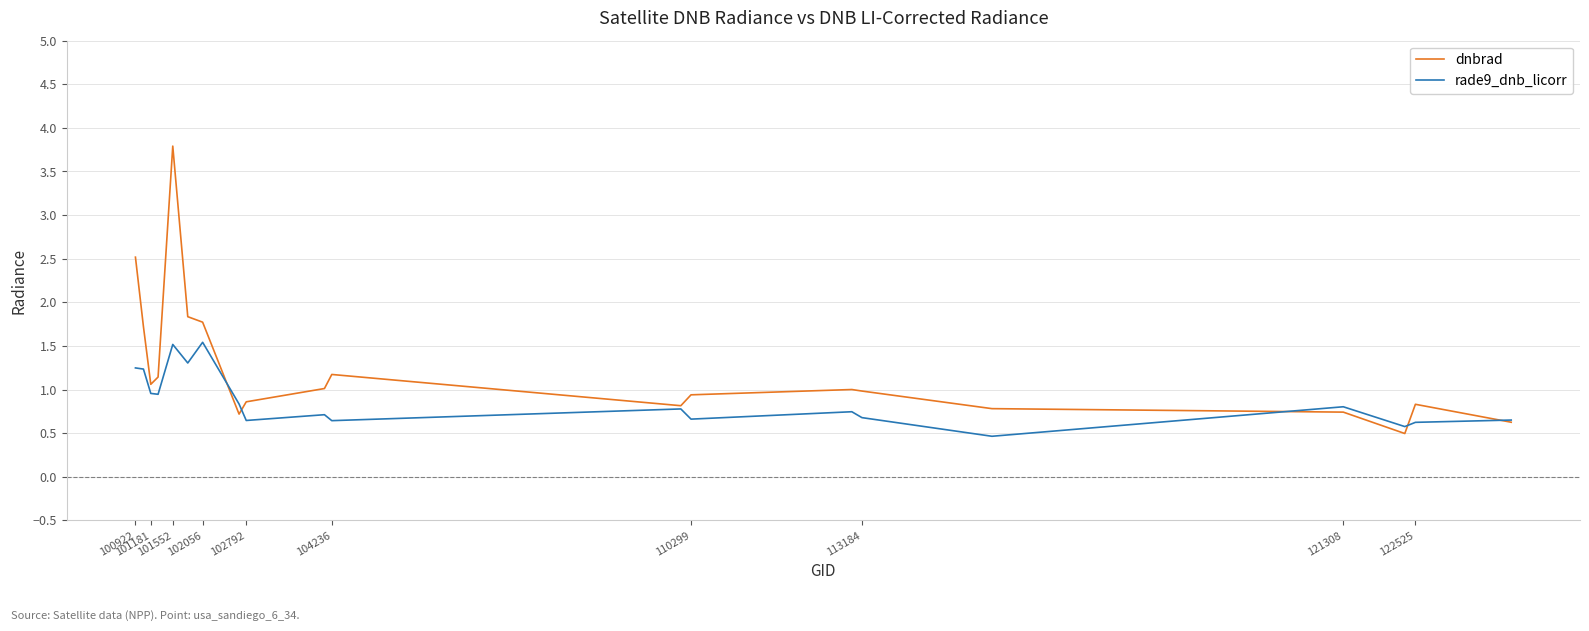

What is the minimum value shown in the chart?

0.5